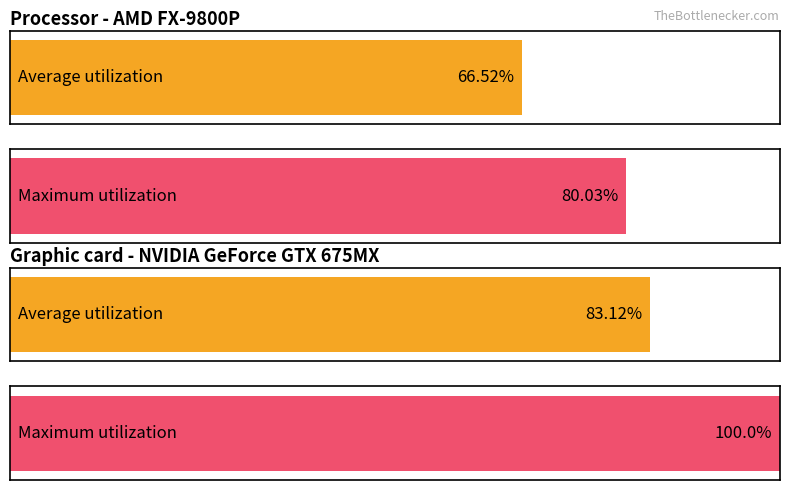

How many bars are there in each group?

2